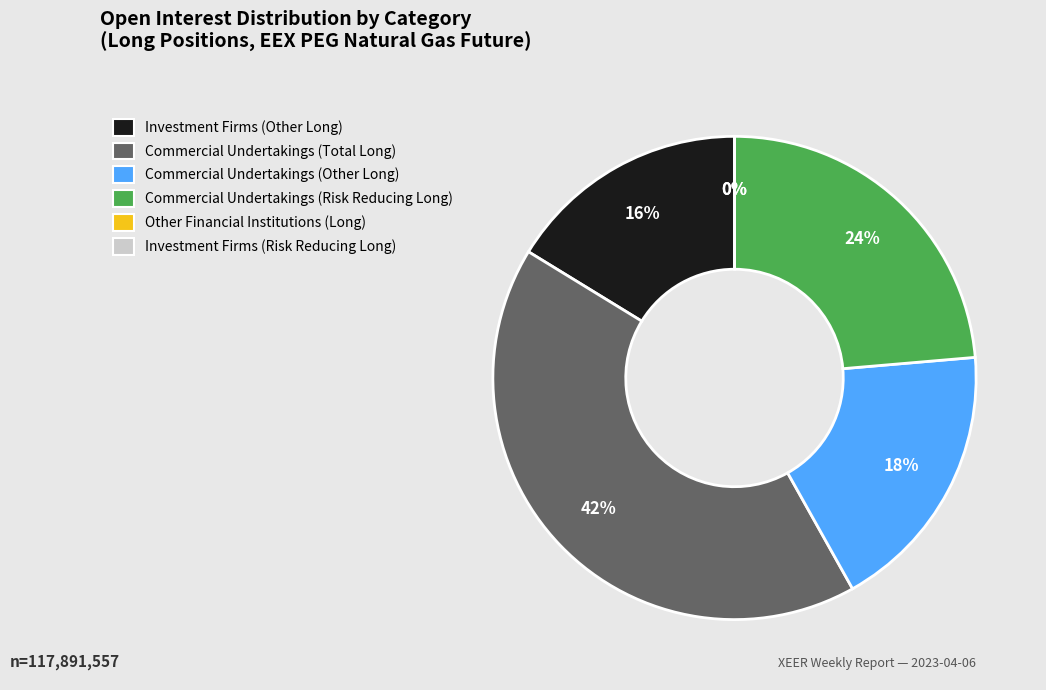

Which category has the smallest portion of the pie?

Other Financial Institutions (Long)